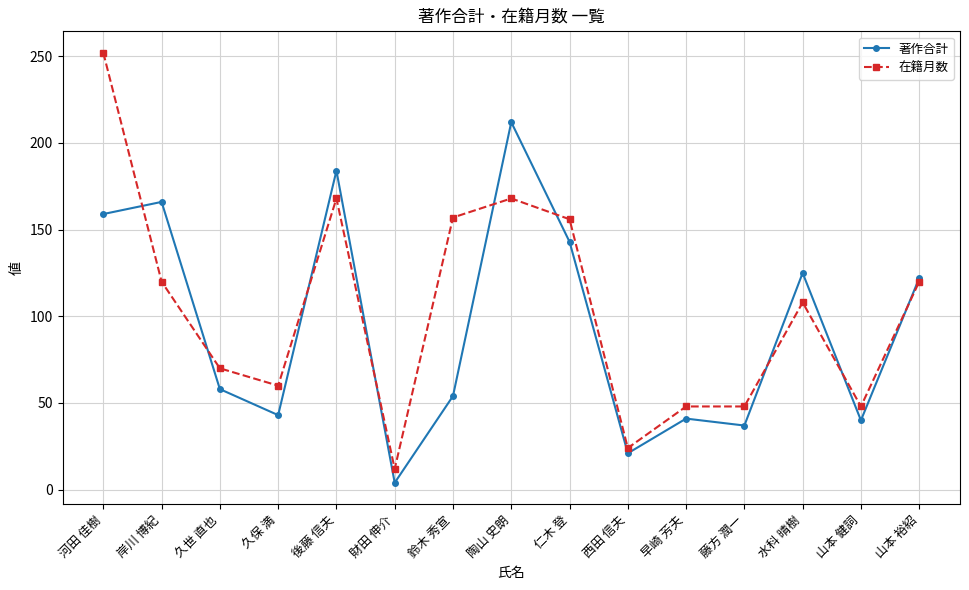

How many lines are shown in the chart?

2